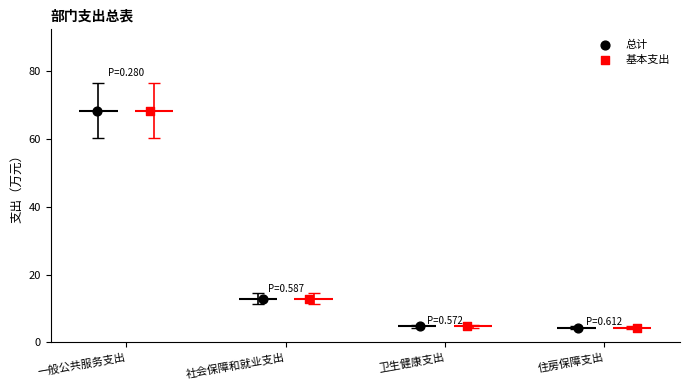

At which category is the sum across all series the highest?

一般公共服务支出